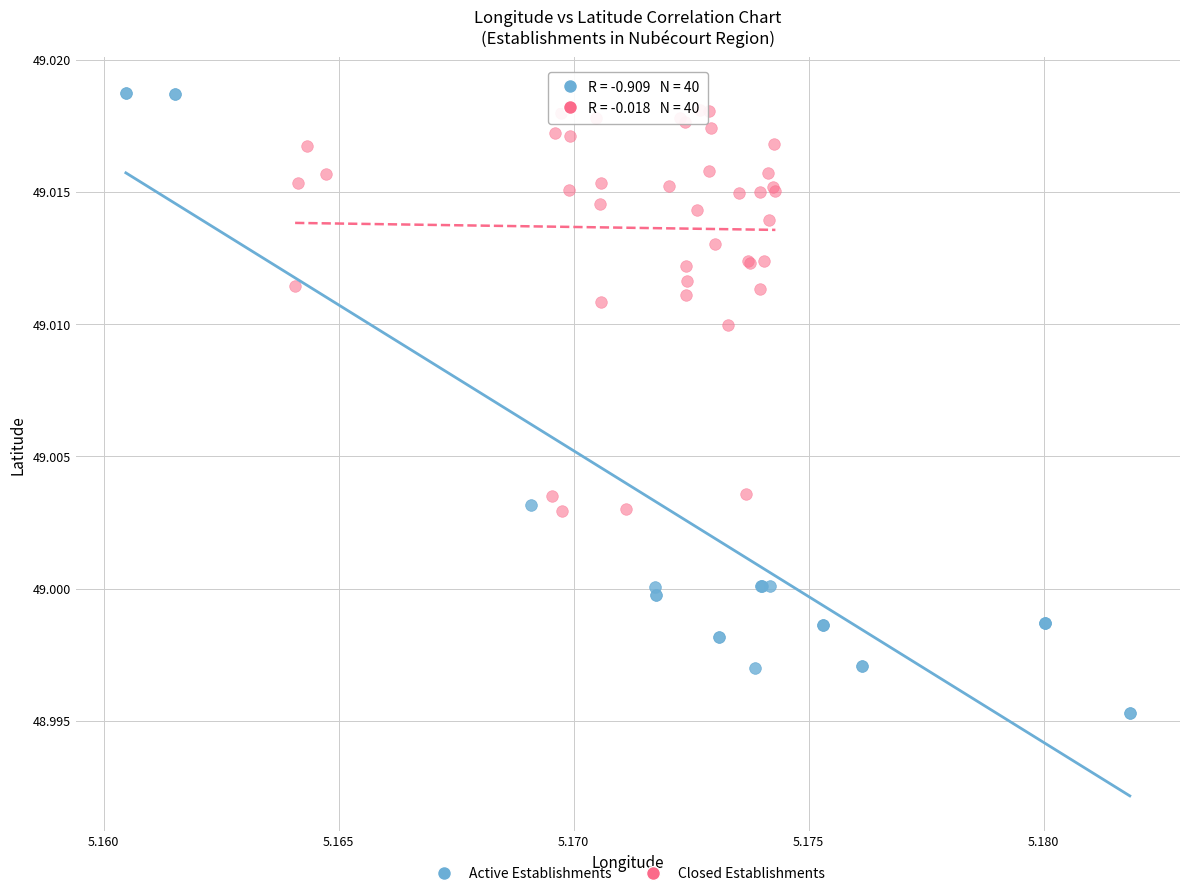

Which series reaches the minimum Y coordinate?

Active Establishments